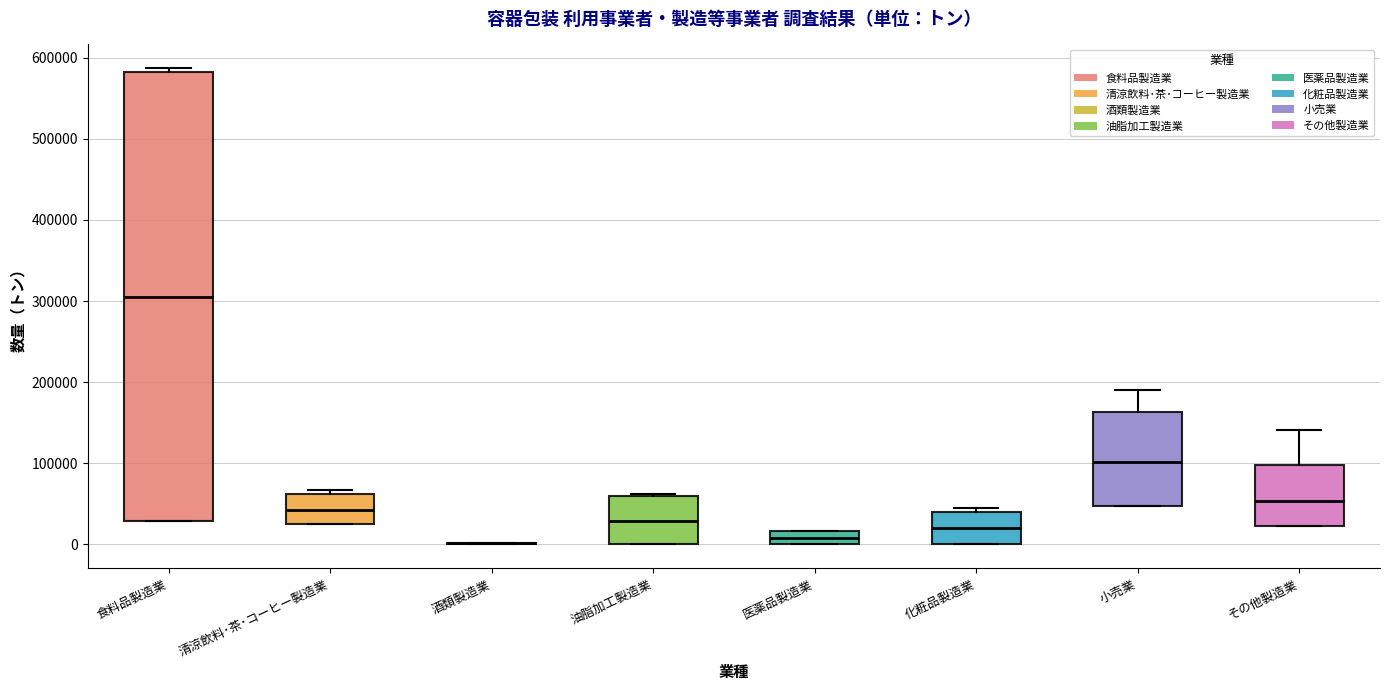

Which box is the tallest, from its lower edge to its upper edge?

食料品製造業